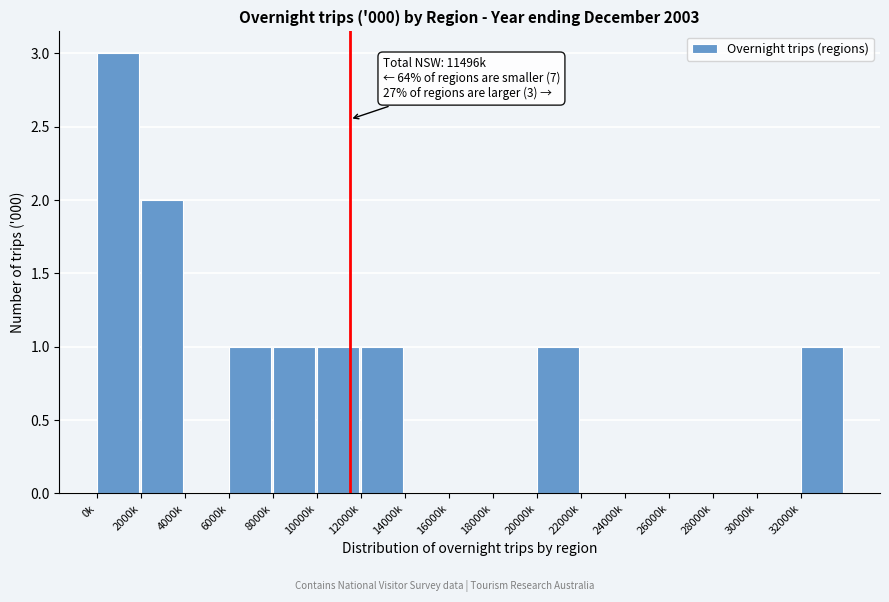

Reading left to right, list all the values displayed in this chart.

0k=3	2000k=2	4000k=0	6000k=1	8000k=1	10000k=1	12000k=1	14000k=0	16000k=0	18000k=0	20000k=1	22000k=0	24000k=0	26000k=0	28000k=0	30000k=0	32000k=1